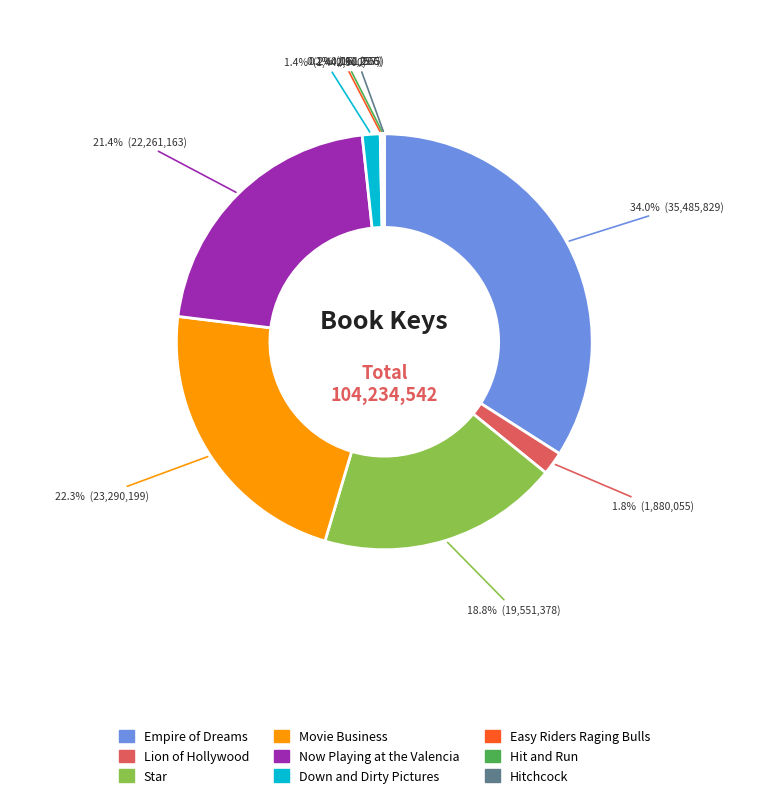

Does Empire of Dreams represent more than half of the total?

No